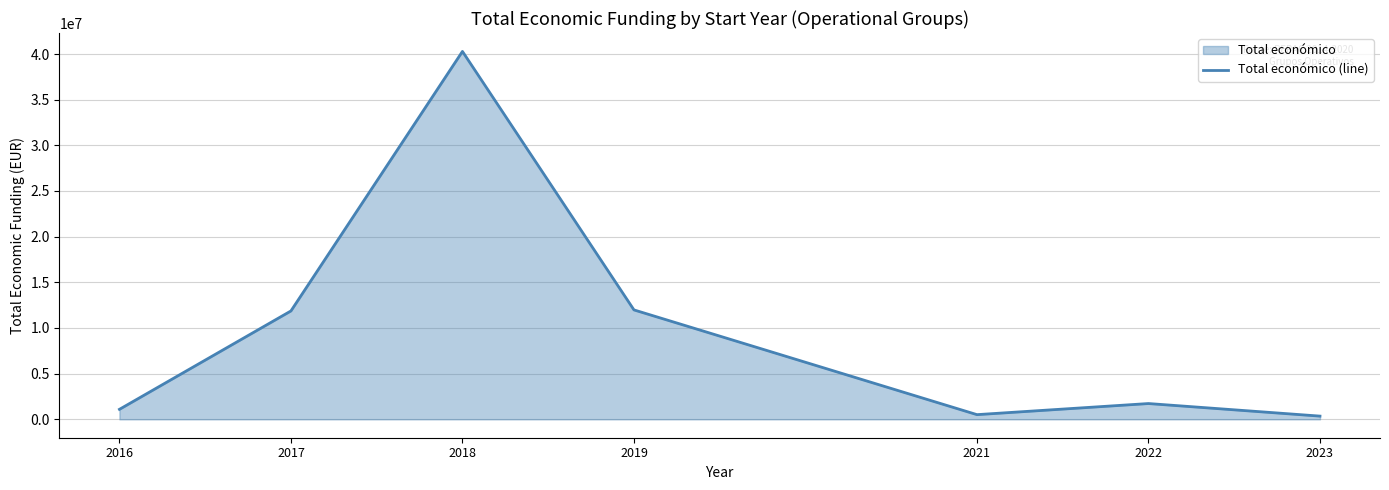

Rank the categories by value from highest to lowest.

2018, 2019, 2017, 2022, 2016, 2021, 2023